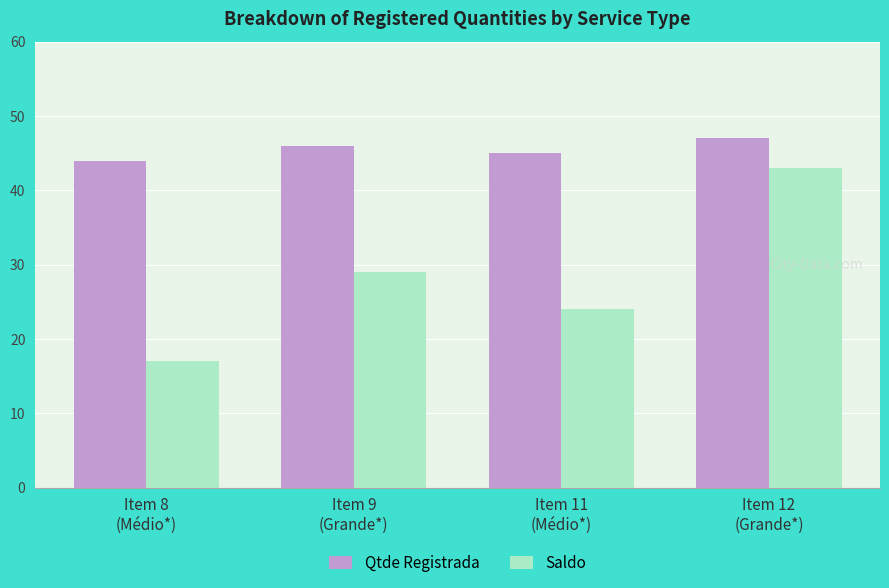

List the series in order of their overall mean, lowest first.

Saldo, Qtde Registrada